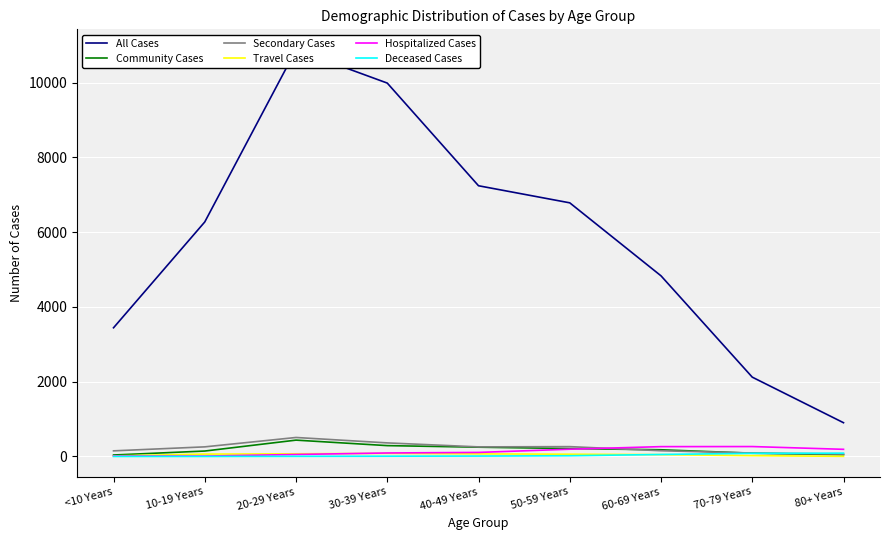

Where do Deceased Cases and Secondary Cases first cross each other?

70-79 Years and 80+ Years